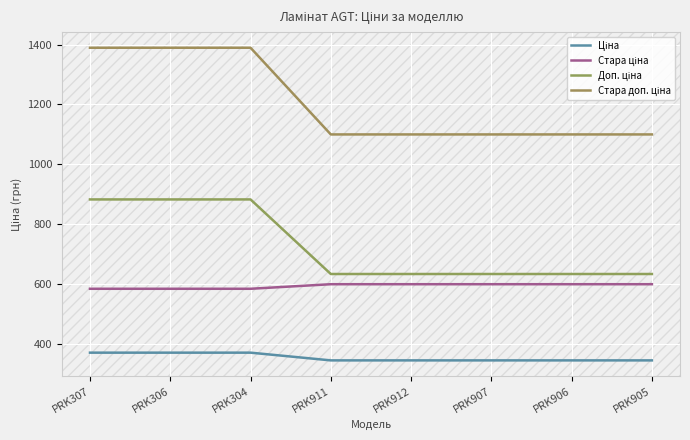

What is the maximum value for Доп. ціна?

883.0